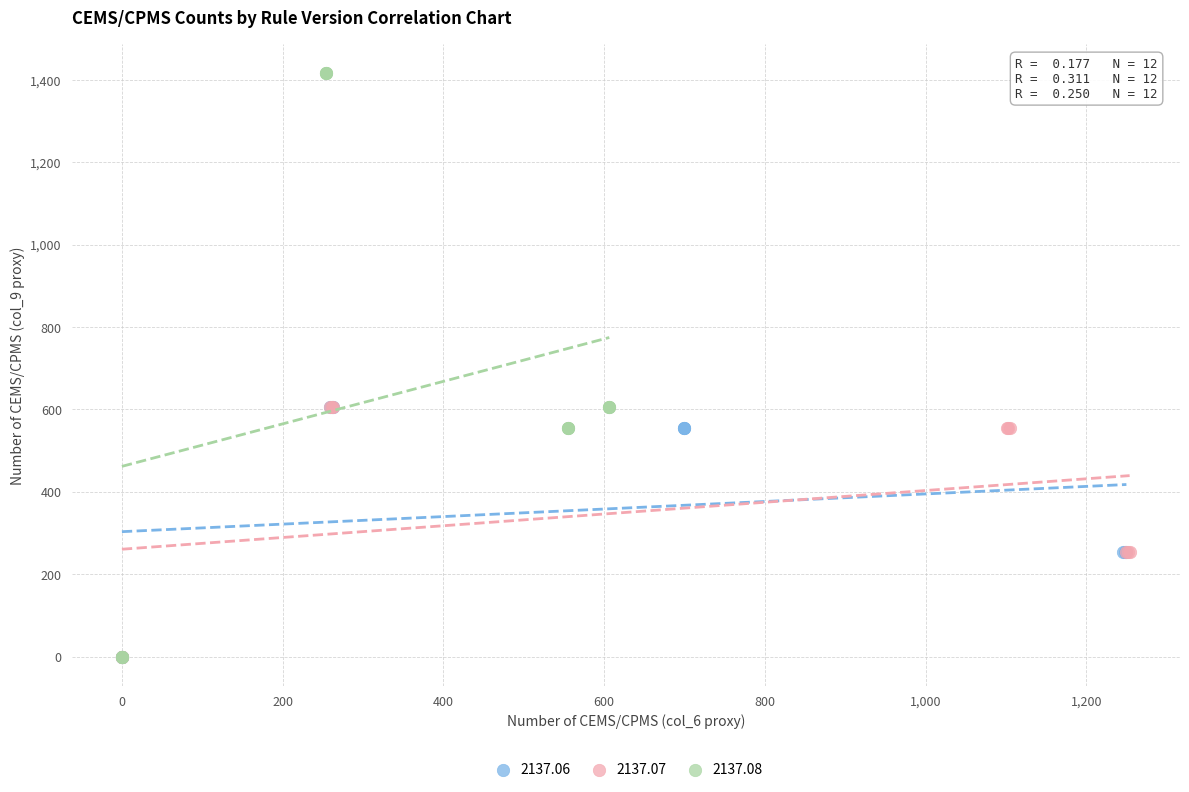

Which series contains the highest Y value?

2137.08